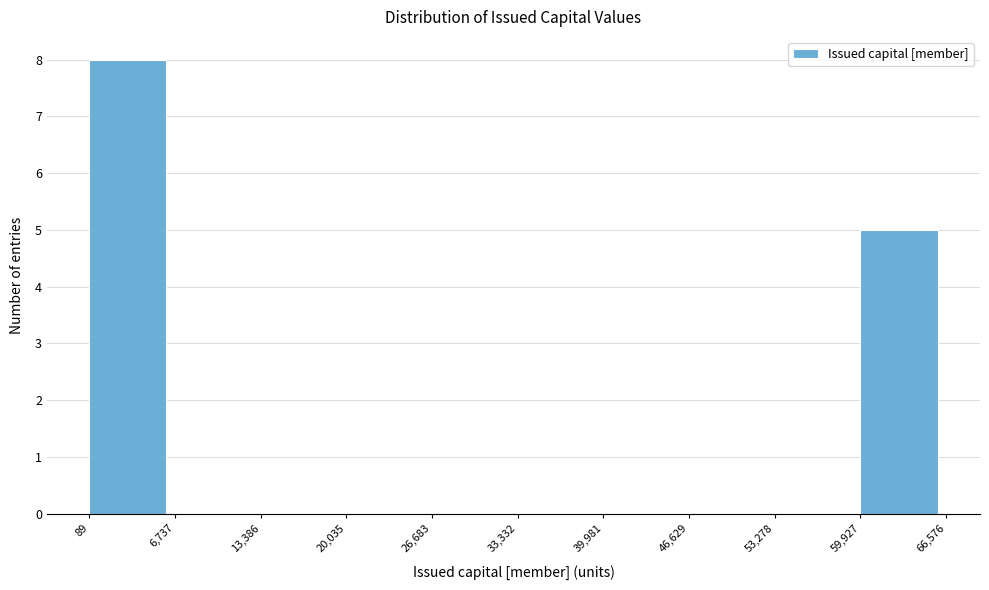

Reading left to right, transcribe this chart: for each bar, give the range it covers on the x-axis and its height. The values are not printed on the chart, so give them approximately, as read against the axis.

89 to 6,737: 8
6,737 to 13,386: 0
13,386 to 20,035: 0
20,035 to 26,683: 0
26,683 to 33,332: 0
33,332 to 39,981: 0
39,981 to 46,629: 0
46,629 to 53,278: 0
53,278 to 59,927: 0
59,927 to 66,576: 5